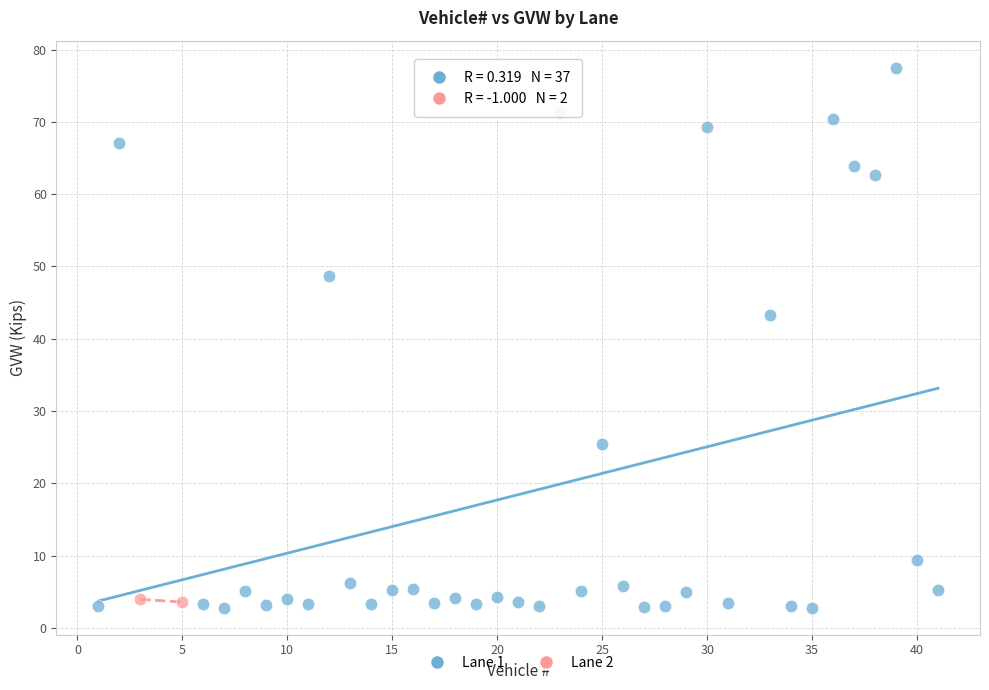

What are all the series names shown in the legend?

Lane 1, Lane 2